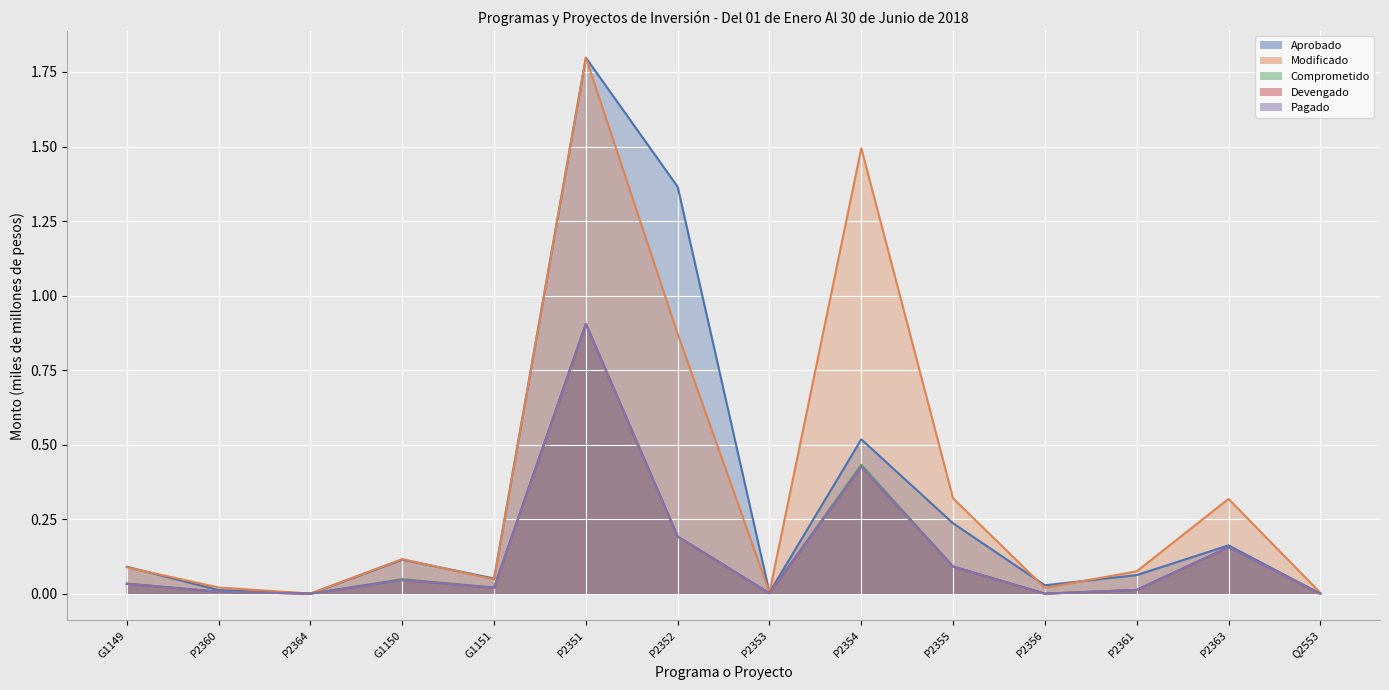

Which has a higher value, P2363 or P2352?

P2352